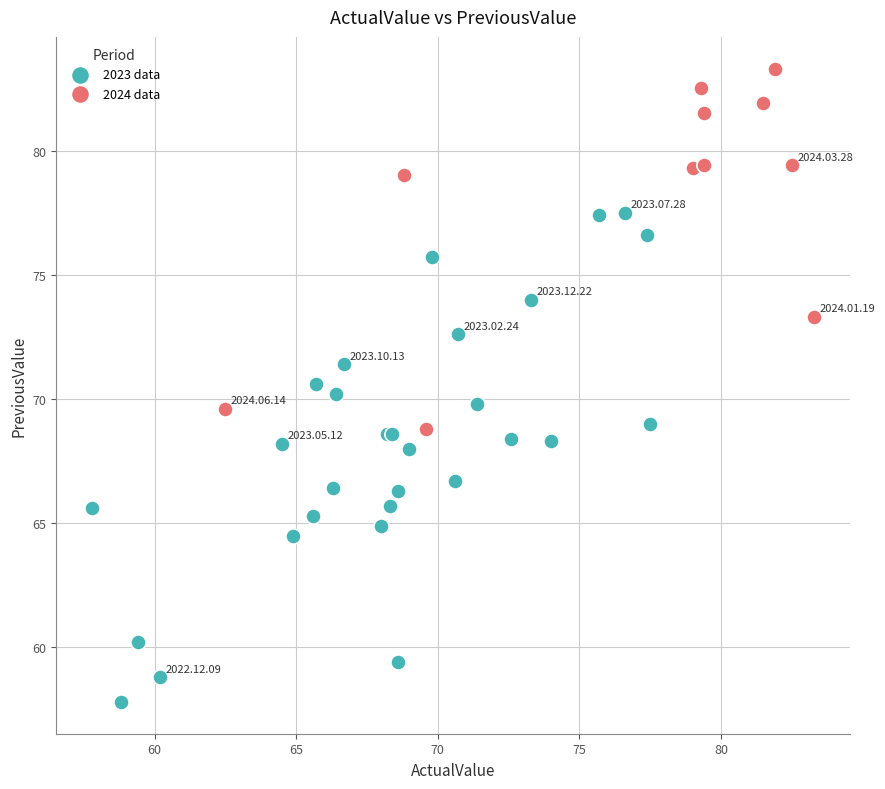

Which series reaches the maximum Y coordinate?

2024 data